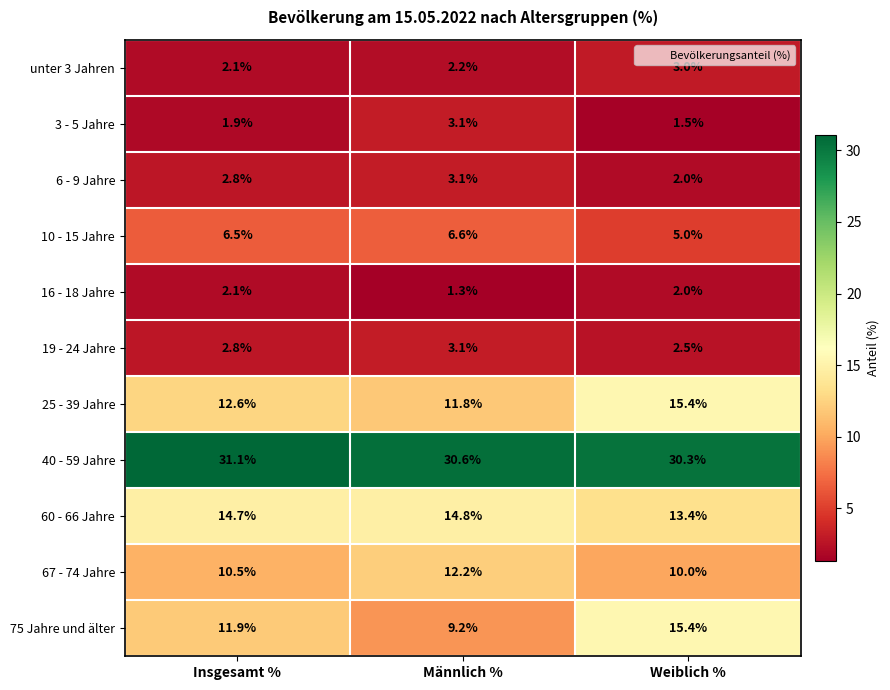

How many data points does each series have?

3